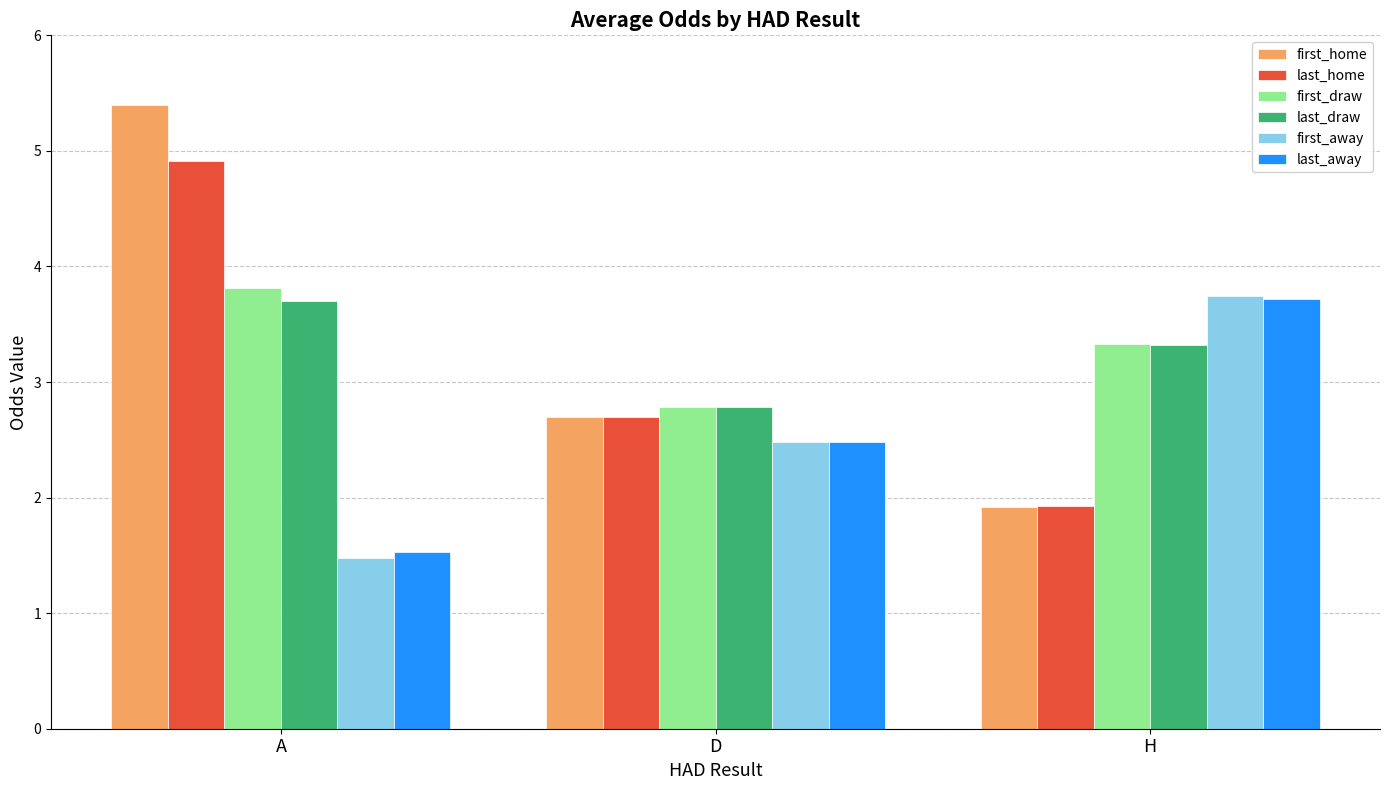

What is the approximate value of last_away at D?

2.5